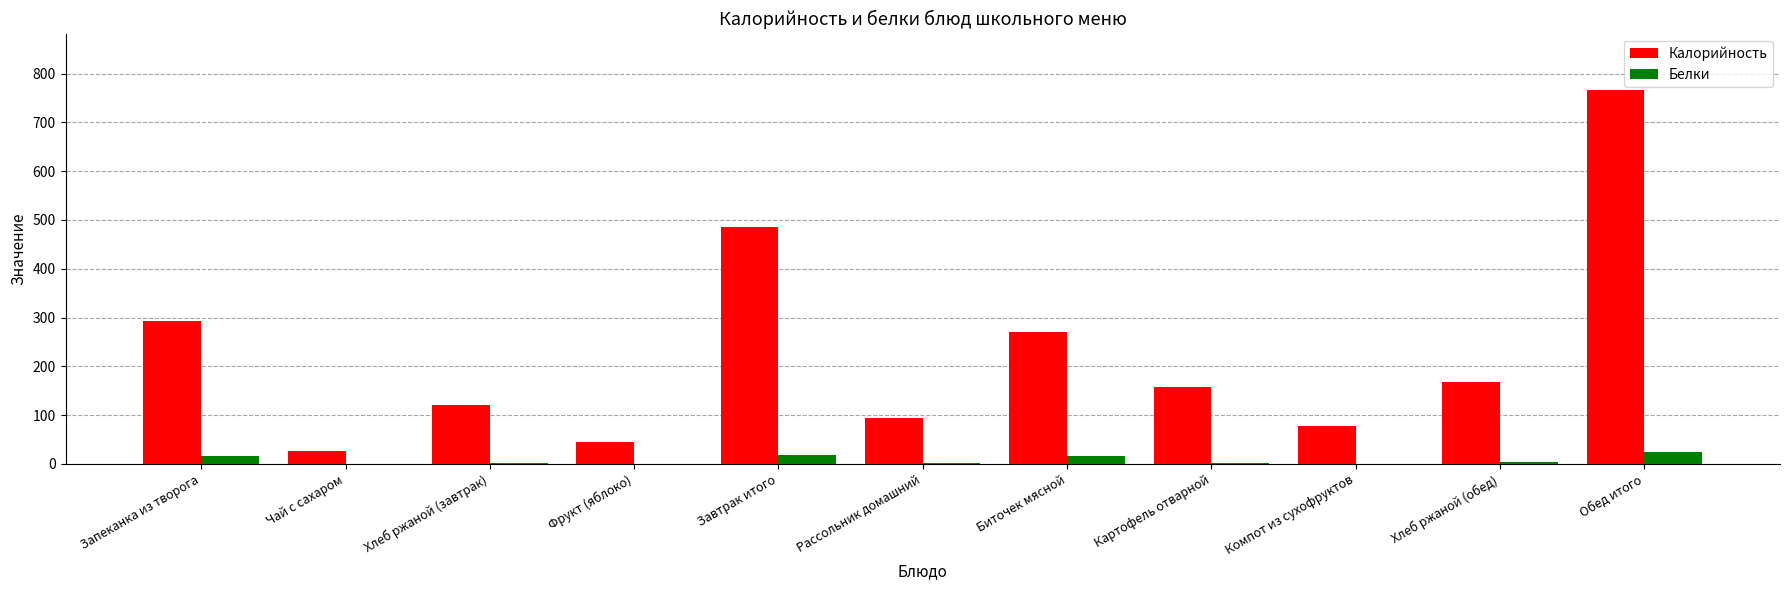

Is the value of Белки at Чай с сахаром greater than the value of Калорийность at Запеканка из творога?

No